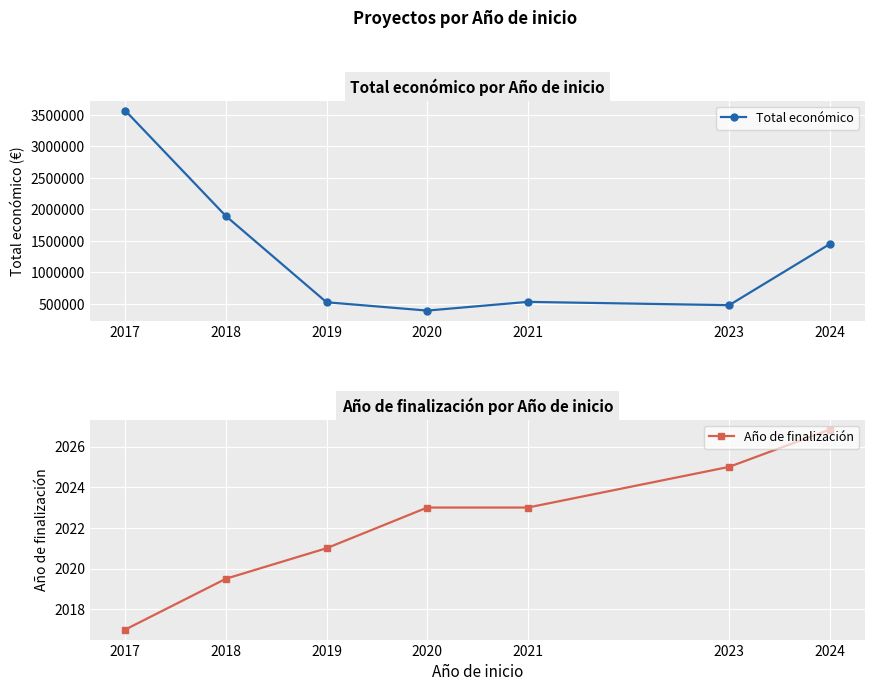

True or false: Año de finalización has a value of 1060.5 at 2019.

False